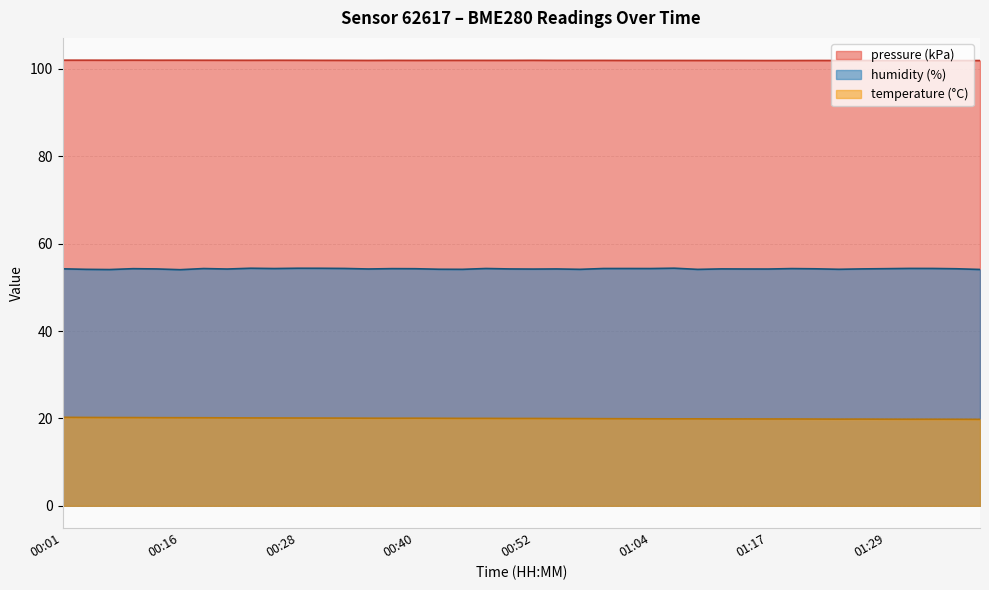

True or false: humidity and temperature cross at least once.

False